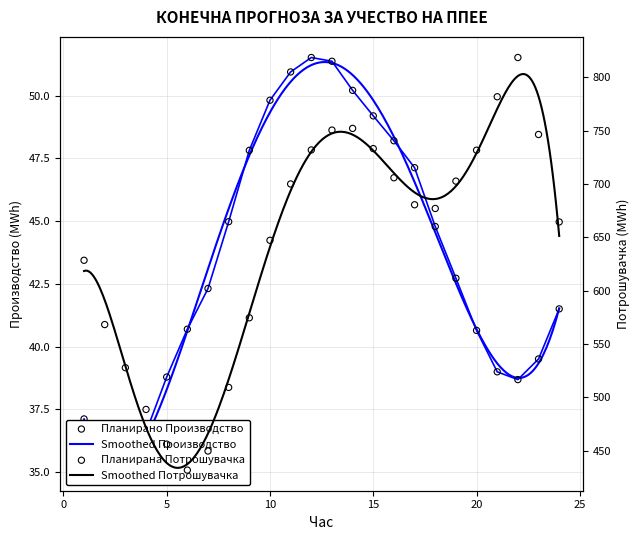

At how many categories does at least one series exceed 500?

20